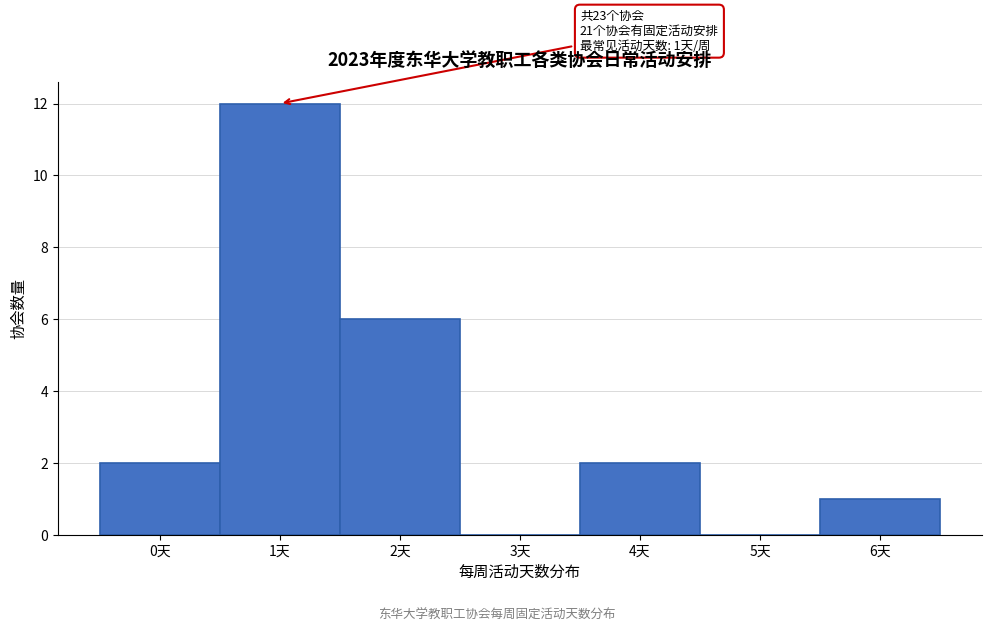

Over which range of the x-axis is the bar tallest?

0.5 to 1.5